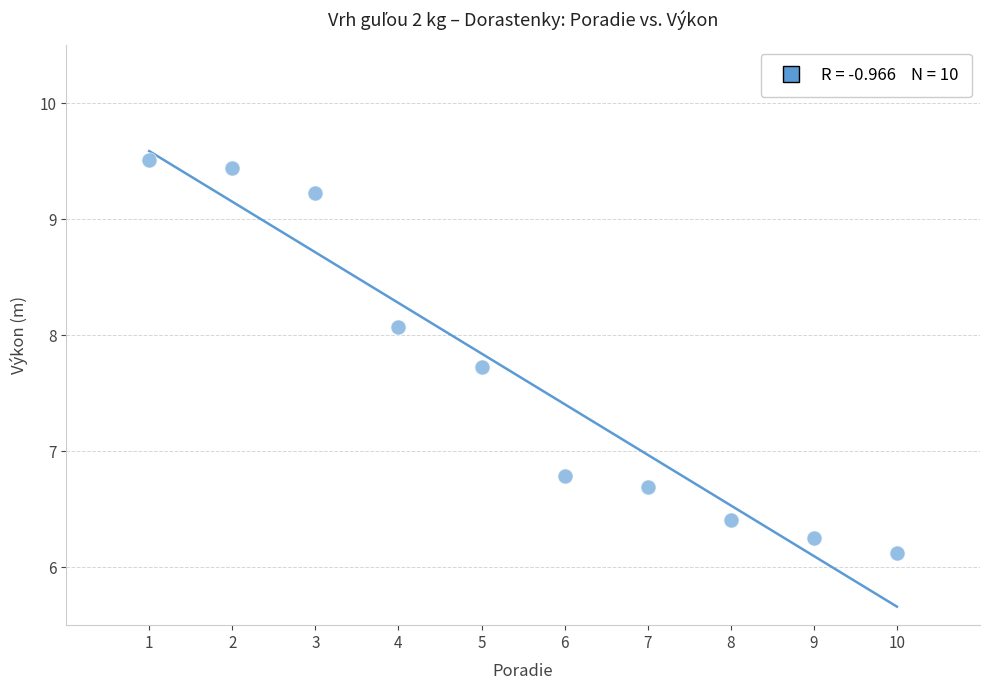

What Y value in the scatter plot is closest to 7?

6.8